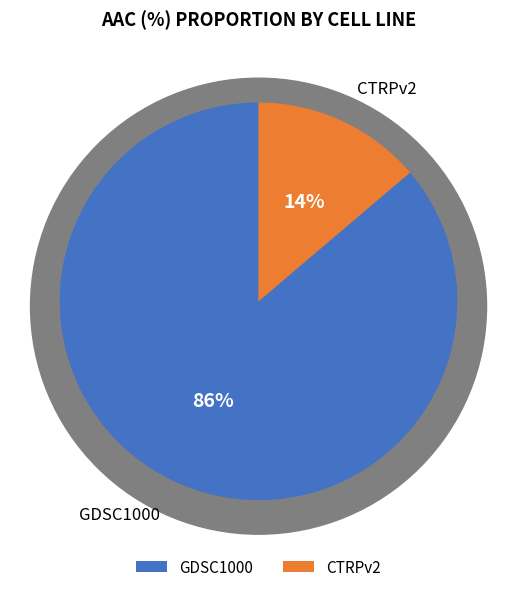

True or false: CTRPv2 accounts for 23% of the total.

False